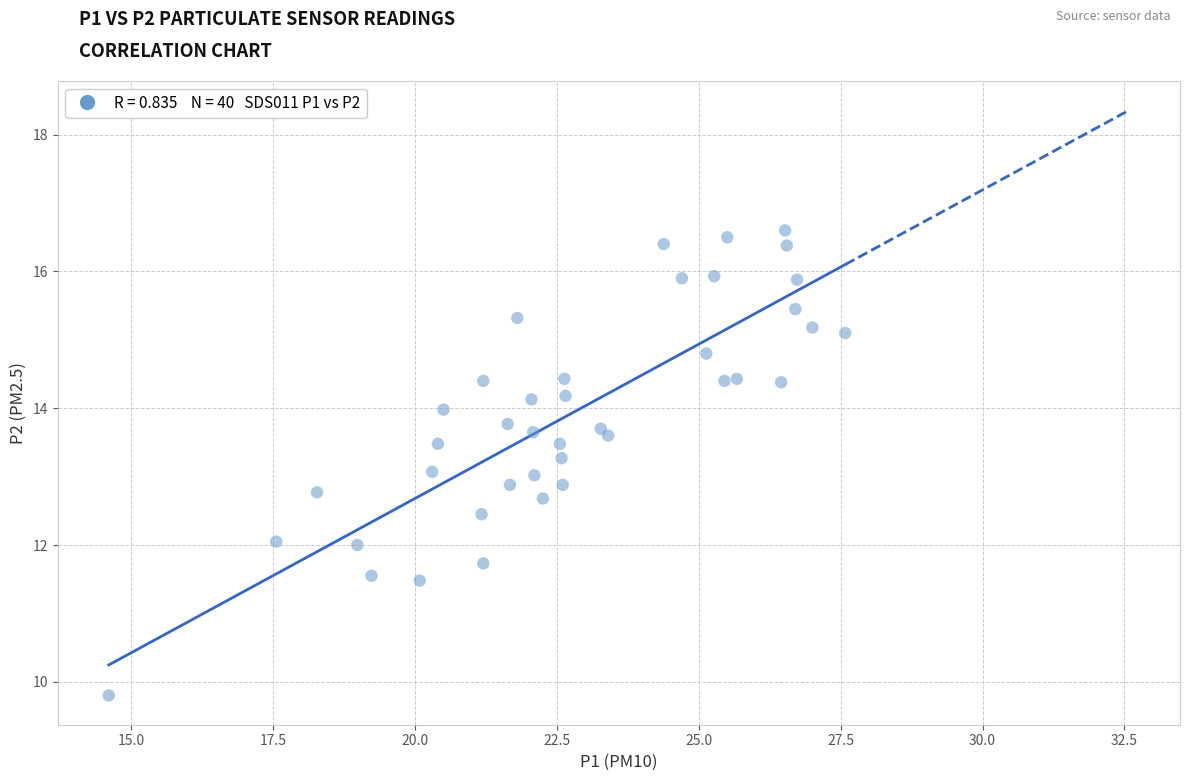

What is the range of Y values (max minus min)?

6.8